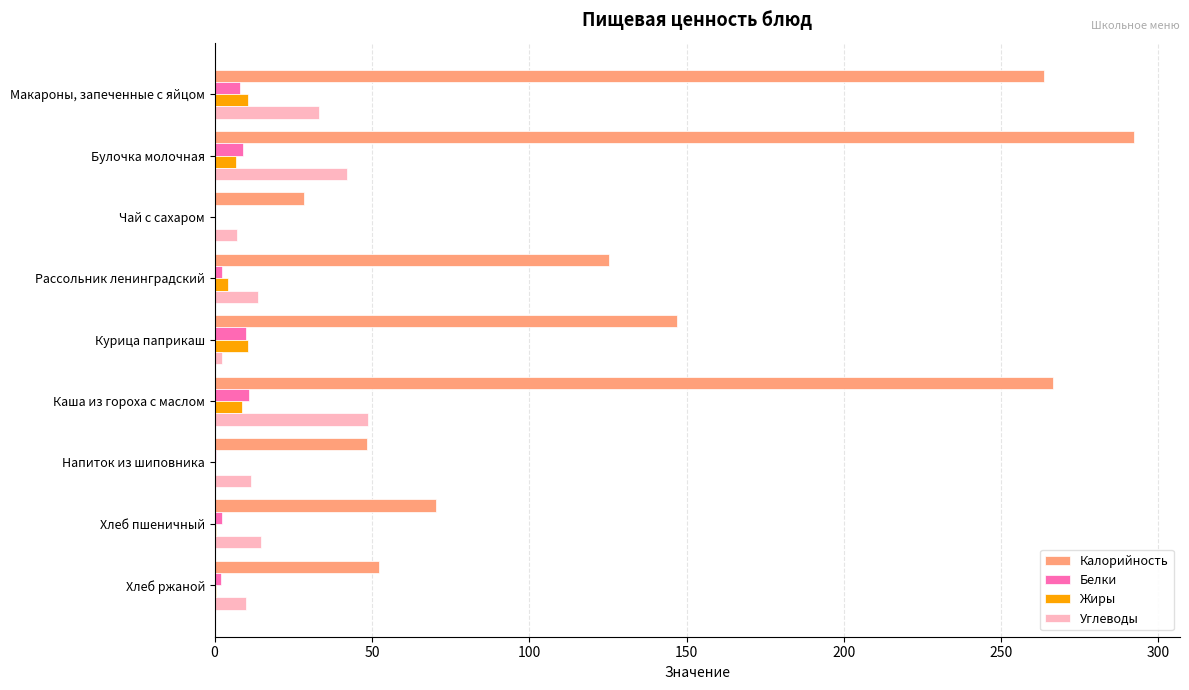

Which series changed the most between Макароны, запеченные с яйцом and Булочка молочная?

Калорийность